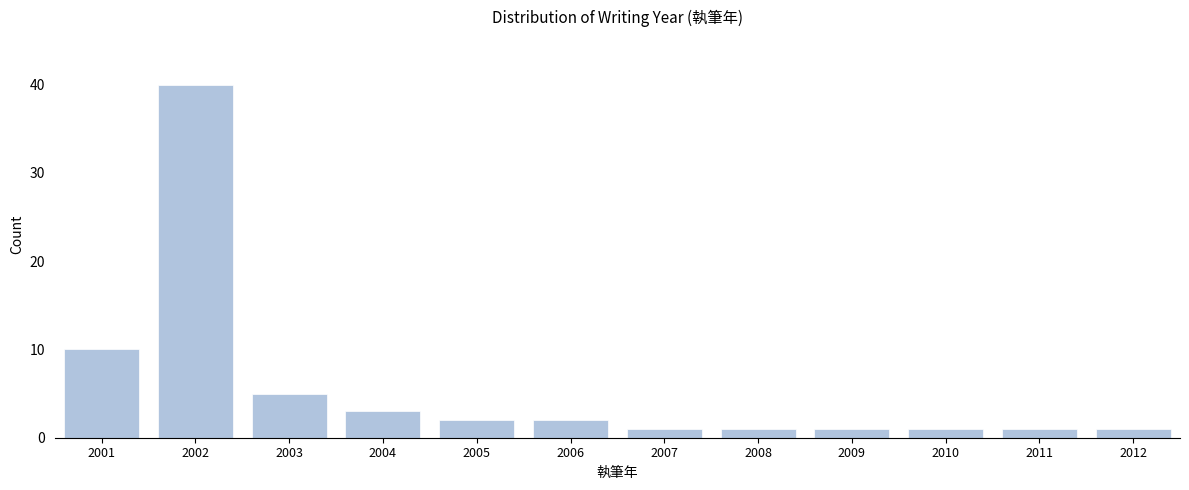

Reading right to left, list all the values displayed in this chart.

2012=1	2011=1	2010=1	2009=1	2008=1	2007=1	2006=2	2005=2	2004=3	2003=5	2002=40	2001=10